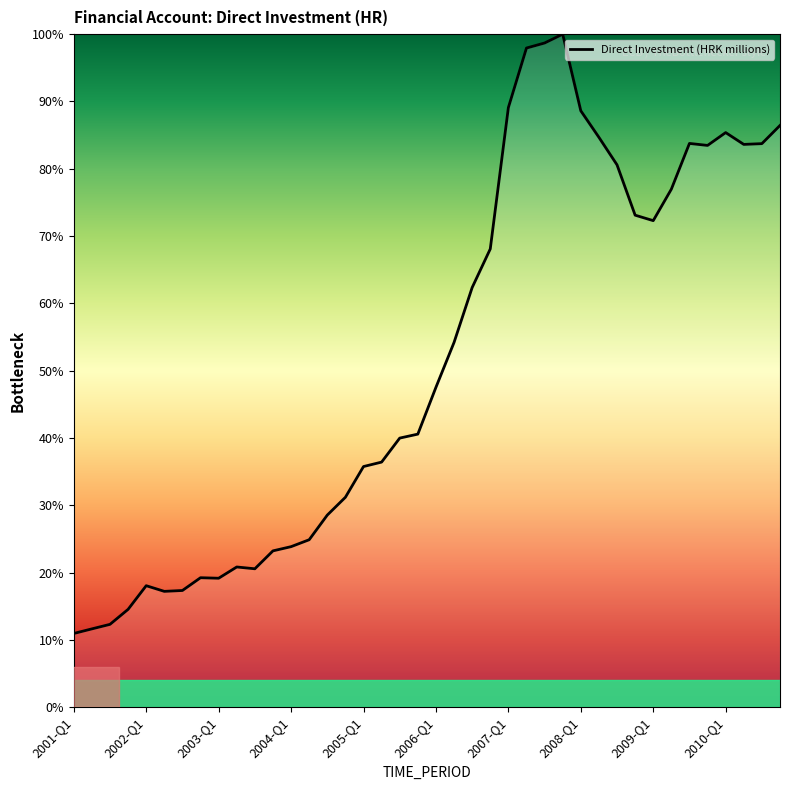

What is the maximum value shown in the chart?

100.0